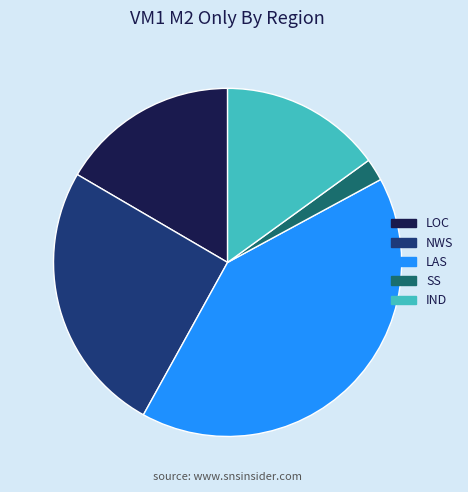

Approximately how many times larger is the value at NWS compared to IND?

1.7